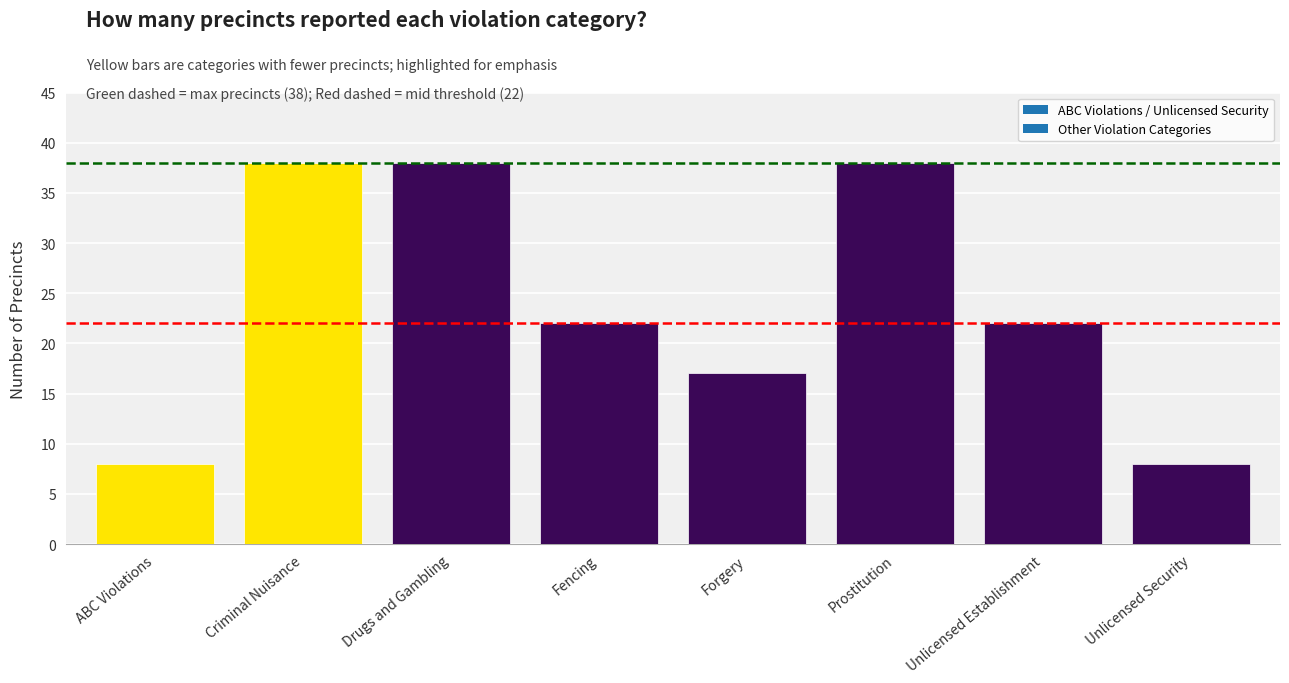

How many categories are shown in the chart?

8